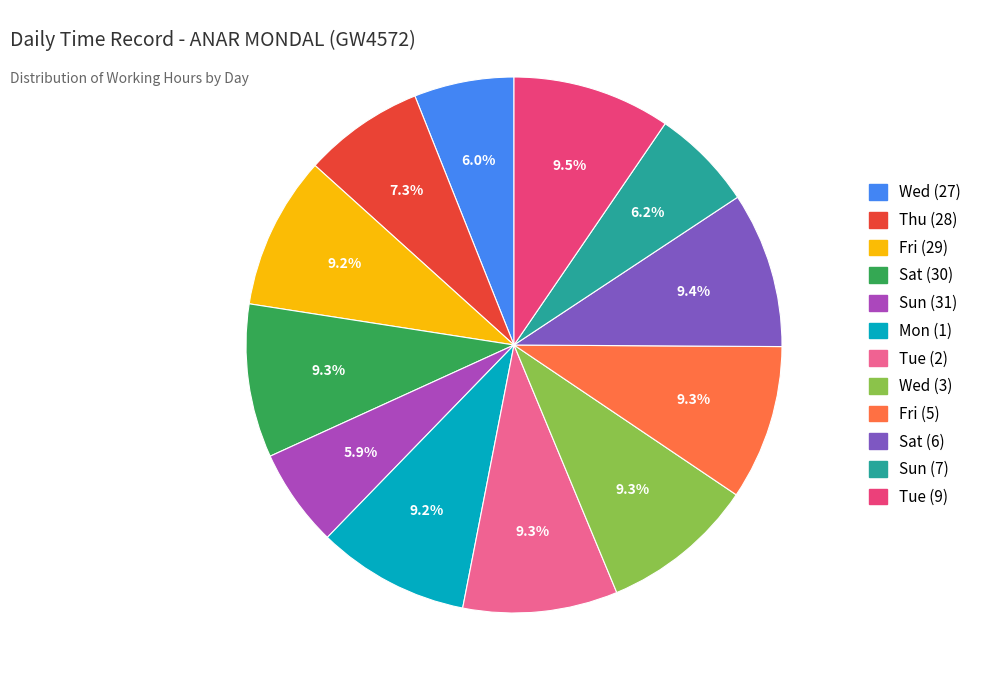

Is there any slice that represents more than half of the pie?

No